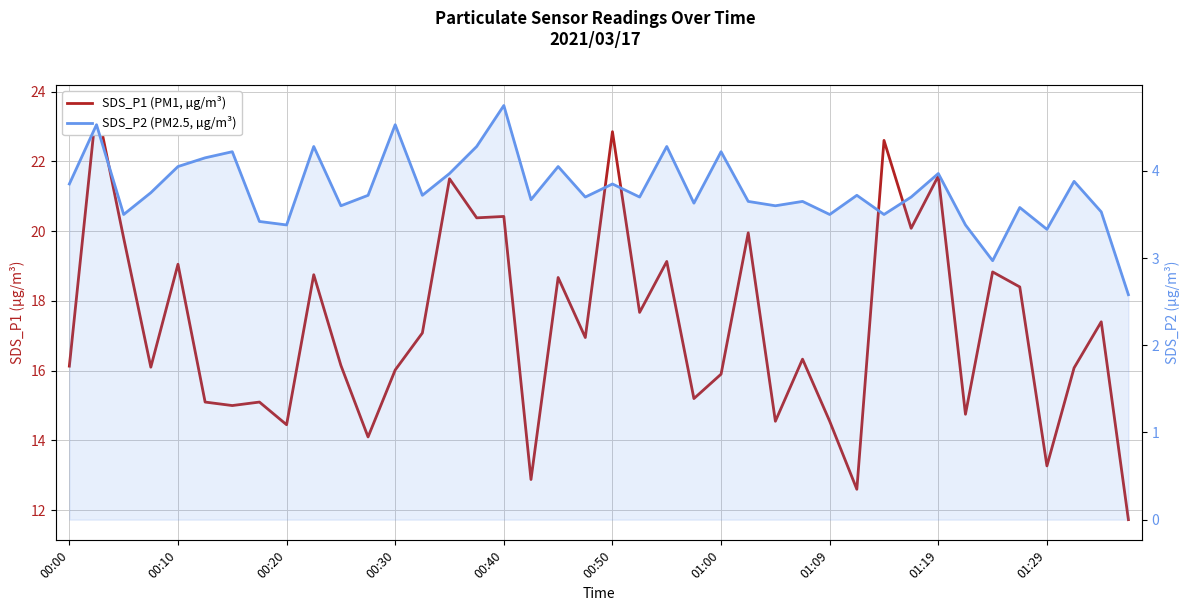

Does the chart have visible grid lines?

Yes